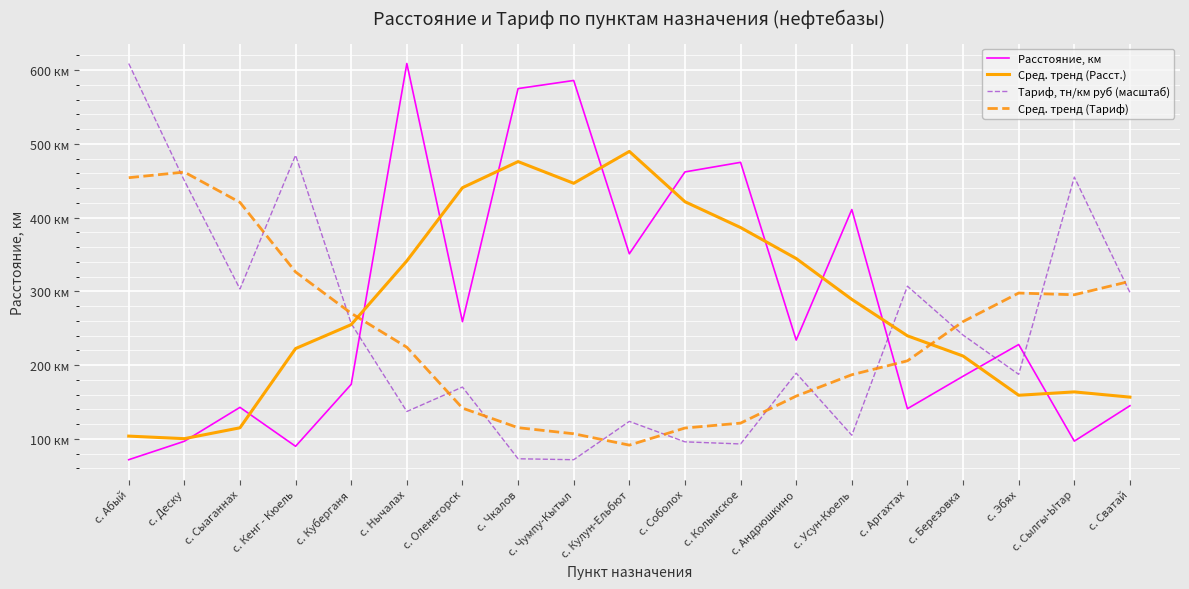

After their last crossing, which series has the higher values: Сред. тренд (Расст.) or Тариф, тн/км руб (масштаб)?

Тариф, тн/км руб (масштаб)